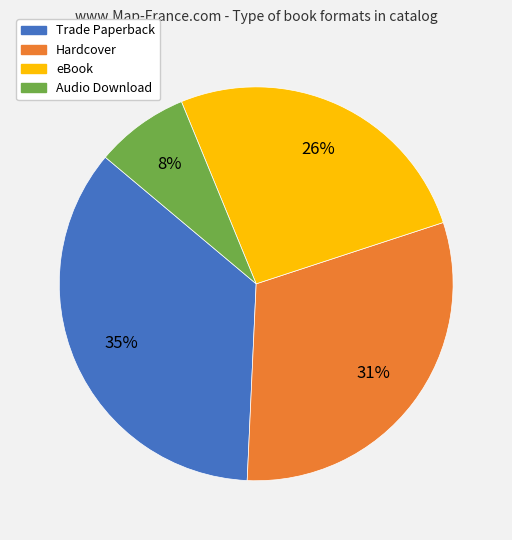

Do Trade Paperback and Audio Download together represent more than half of the pie?

No